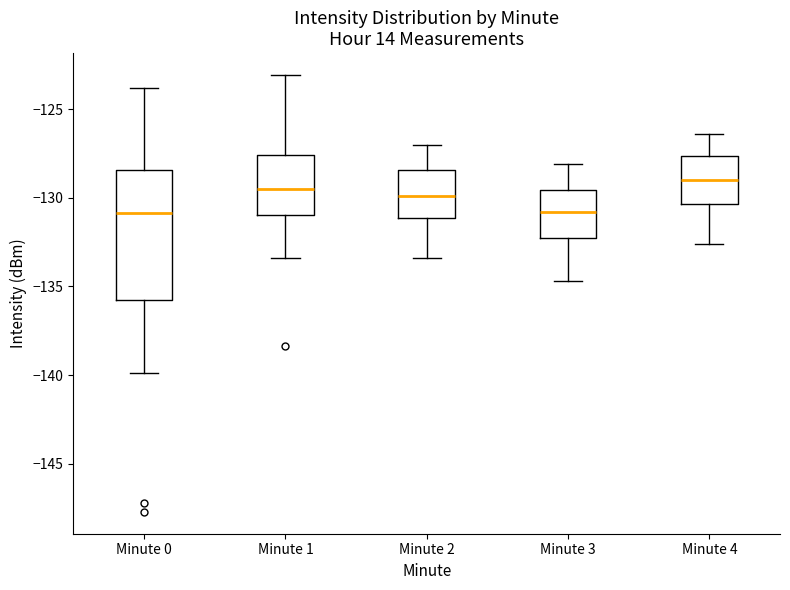

Which box is the tallest, from its lower edge to its upper edge?

Minute 0